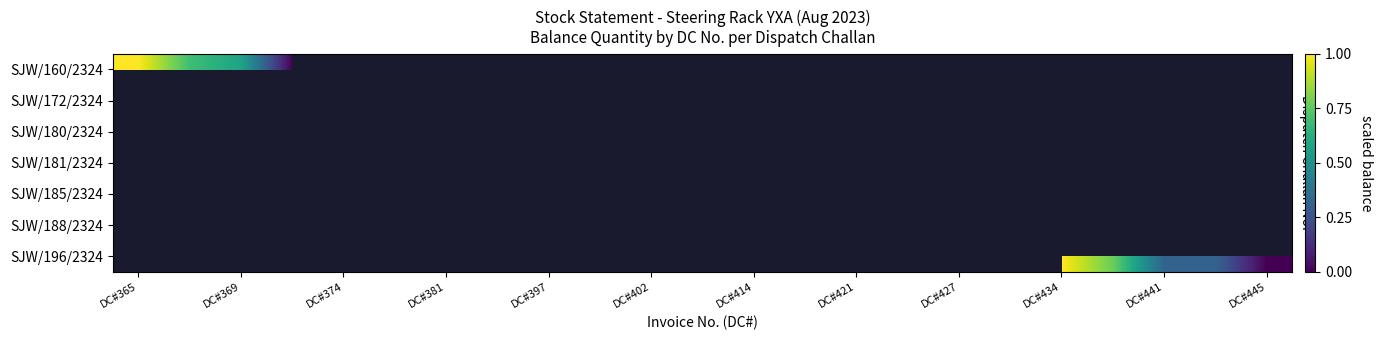

At how many categories does at least one series exceed 0?

22